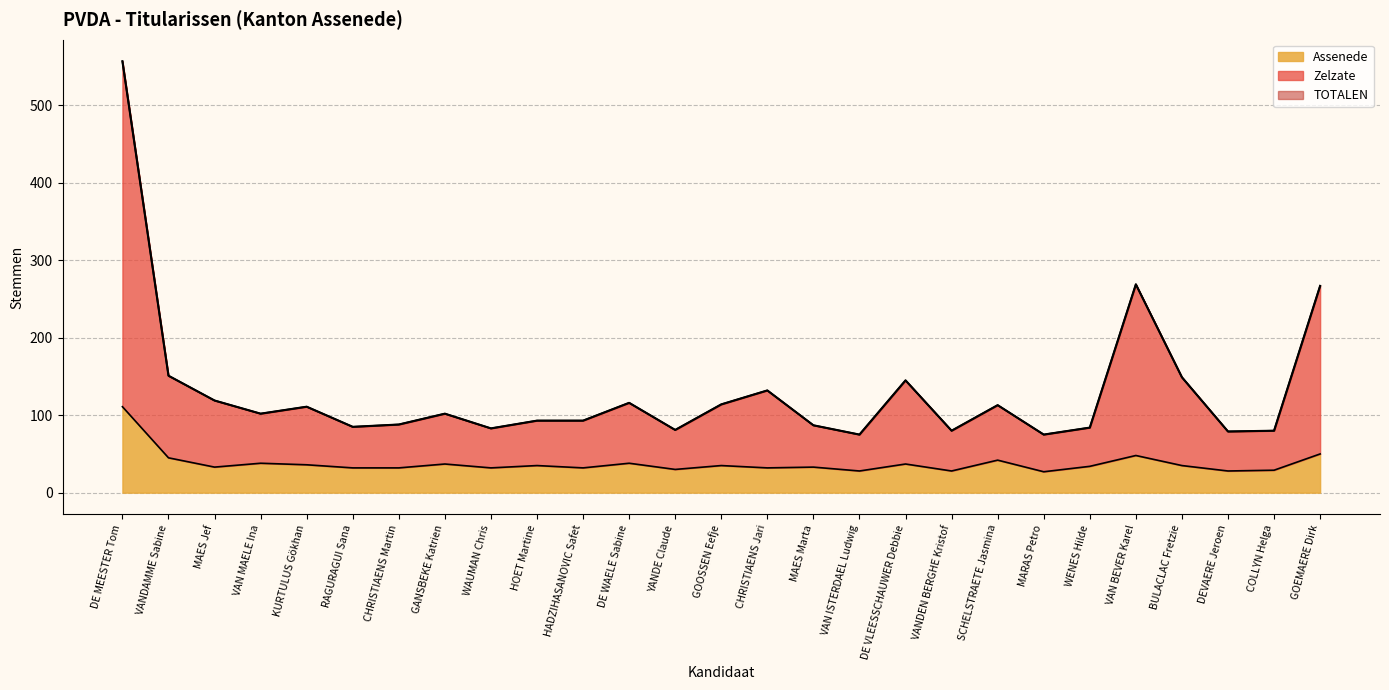

Does the chart display data point markers on the line(s)?

No